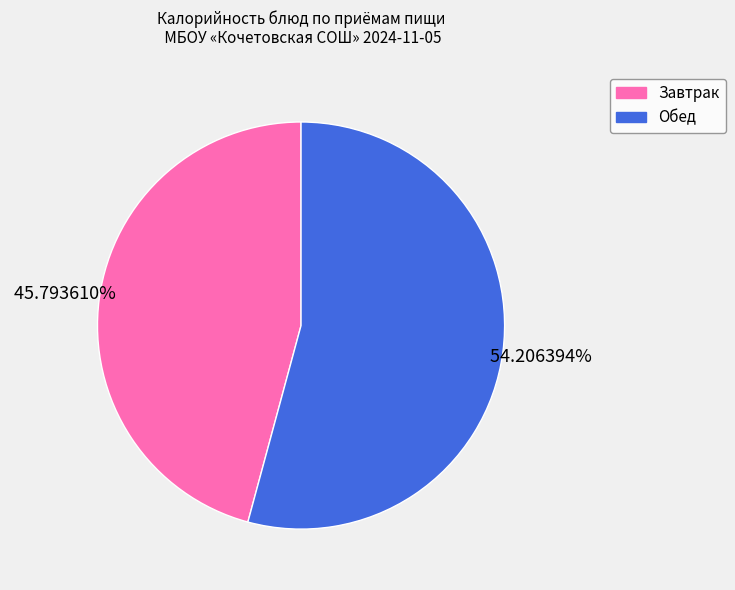

Is there any slice that represents more than half of the pie?

Yes